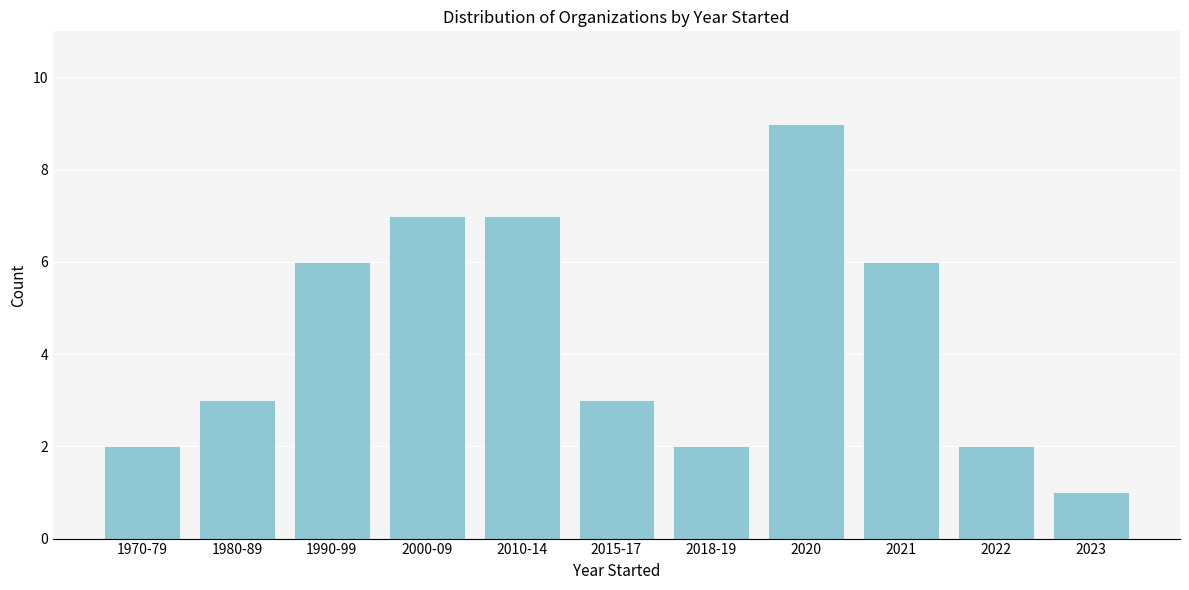

Reading left to right, transcribe all the data shown in this chart.

2	3	6	7	7	3	2	9	6	2	1